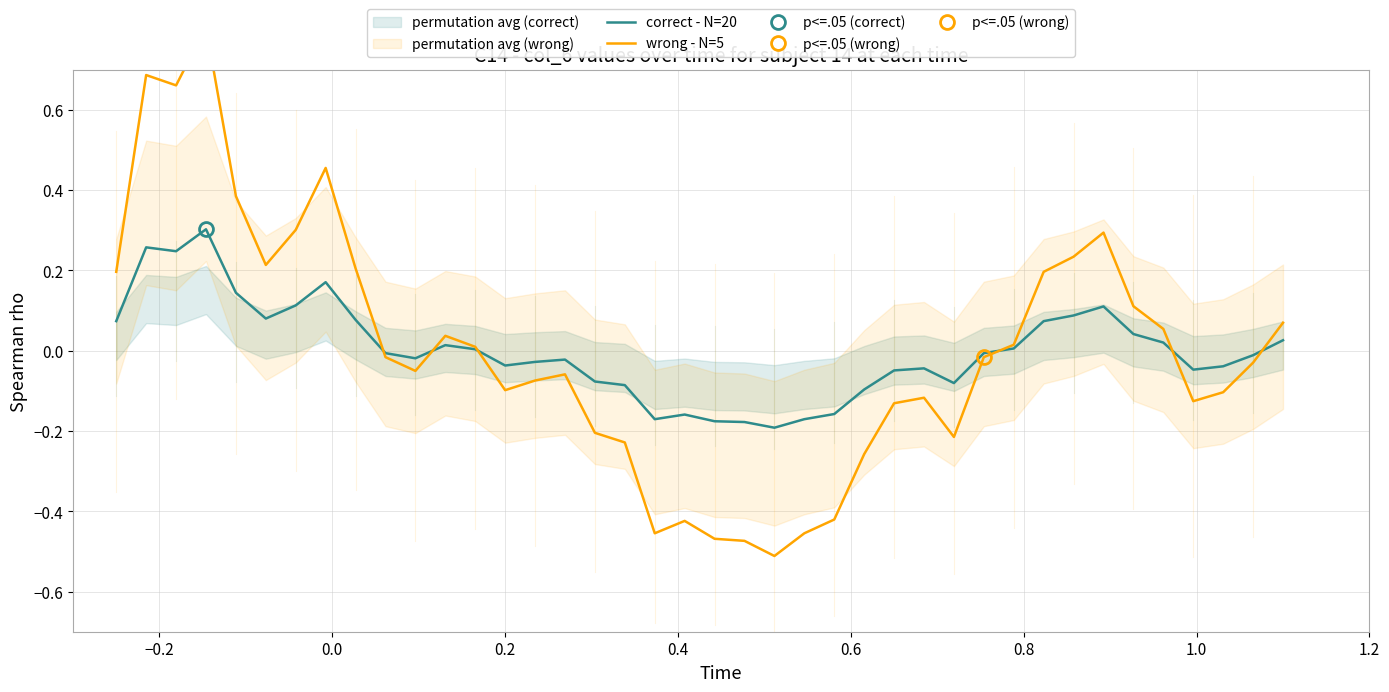

How many positive values does the correct - N=20 series have?

18